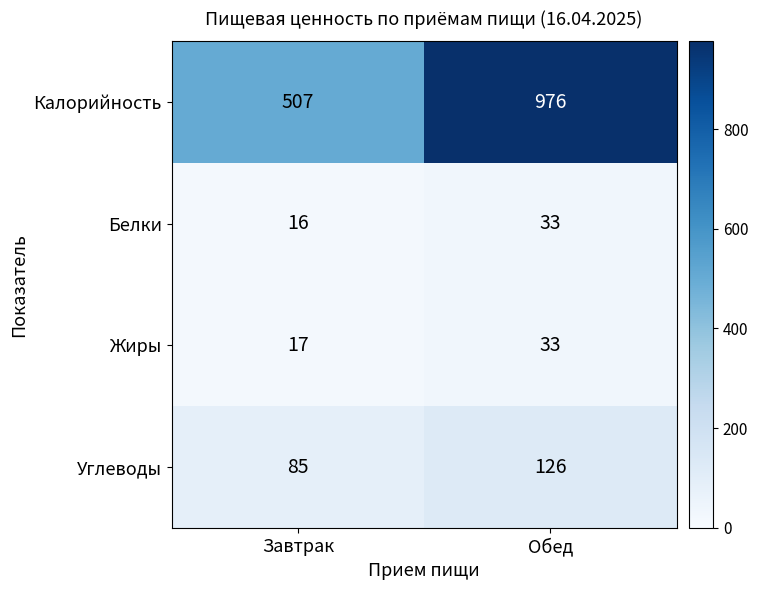

True or false: Жиры has a value of 17 at Завтрак.

True